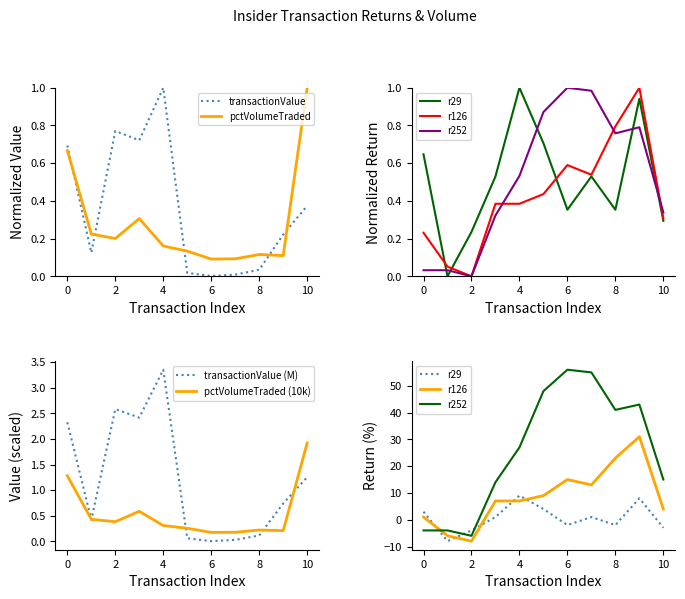

The value of transactionValue at 10 is 0.5. True or false?

False